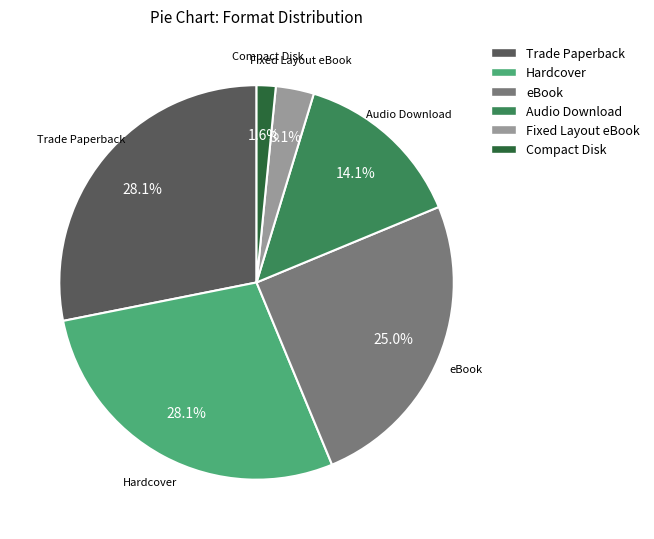

Between eBook and Fixed Layout eBook, which is larger?

eBook